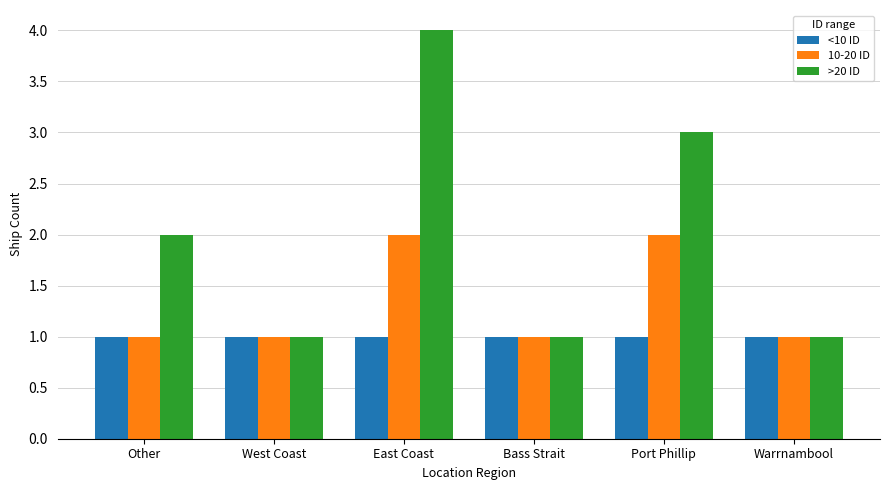

What is the smallest value displayed?

1